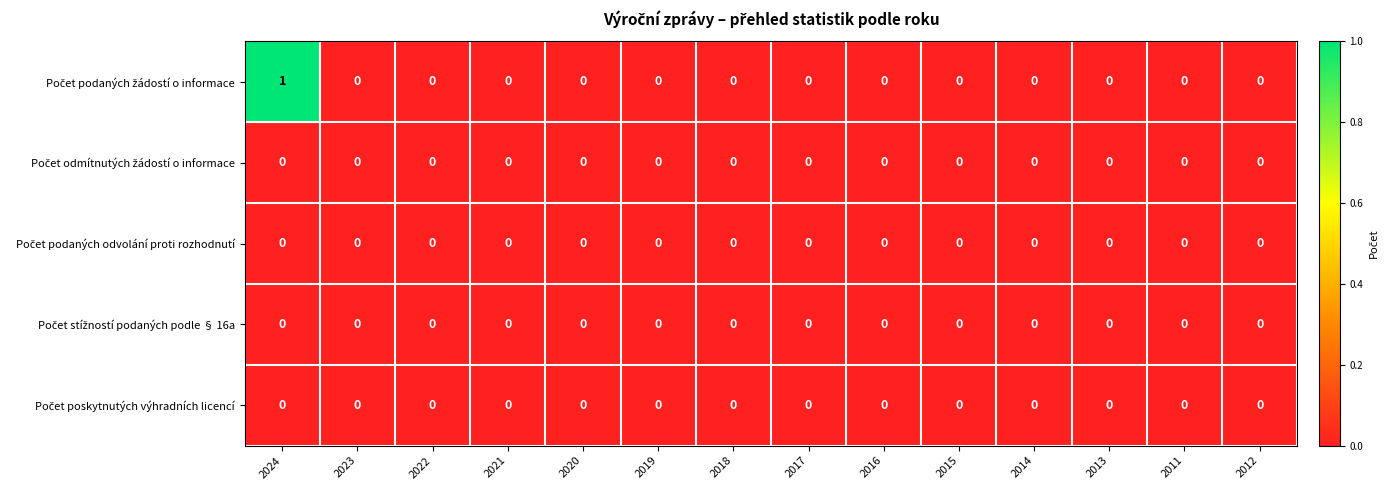

Which label corresponds to the largest value in the chart?

2024